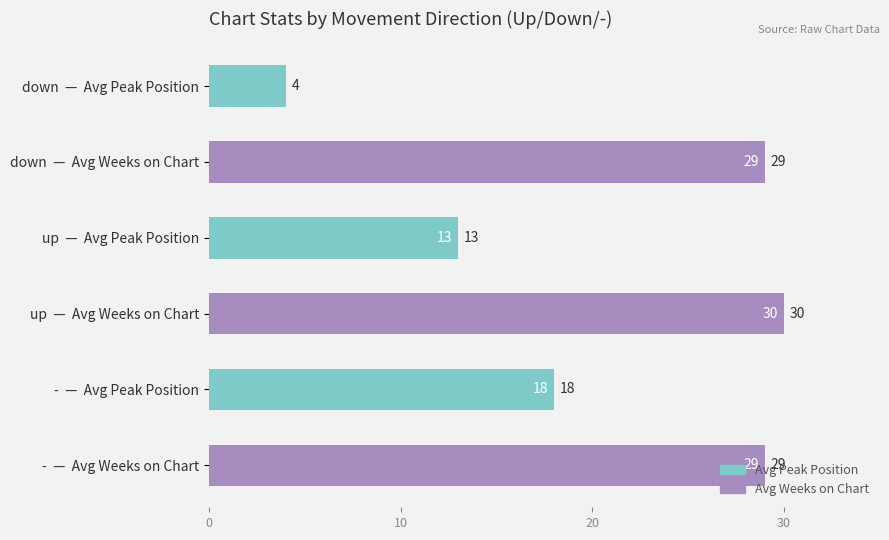

What is the sum of all values?

123